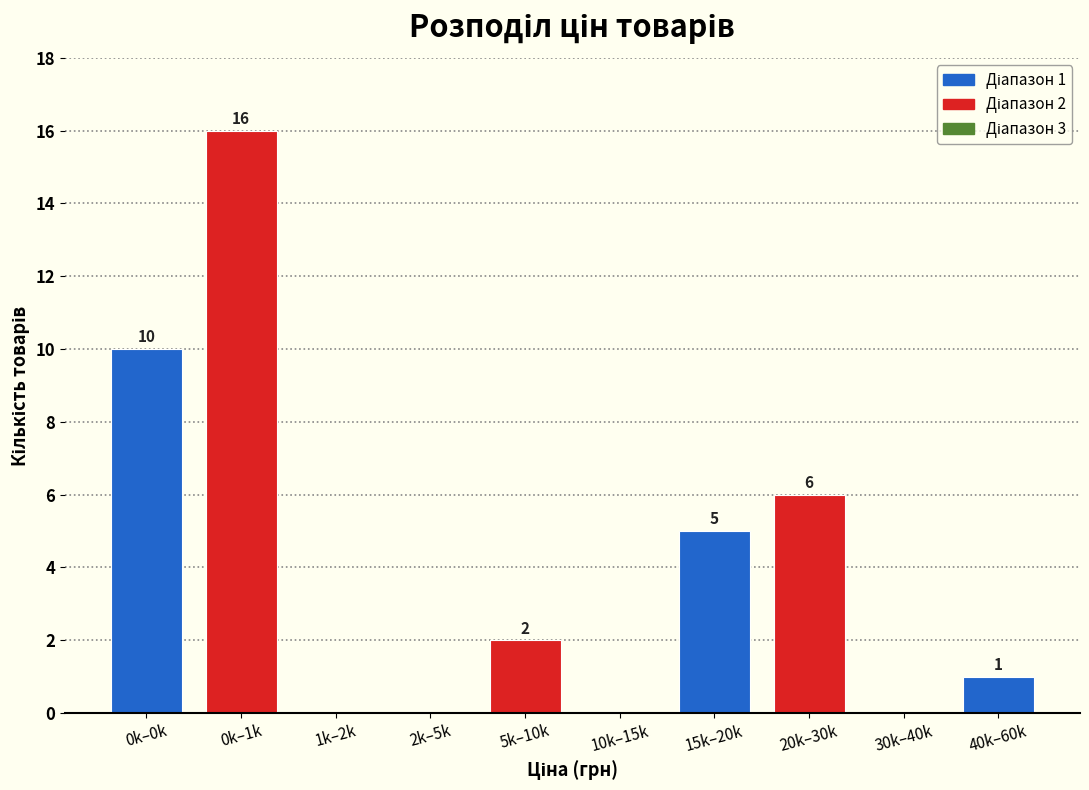

Reading left to right, what are all the values shown in this chart?

0k–0k=10	0k–1k=16	1k–2k=0	2k–5k=0	5k–10k=2	10k–15k=0	15k–20k=5	20k–30k=6	30k–40k=0	40k–60k=1